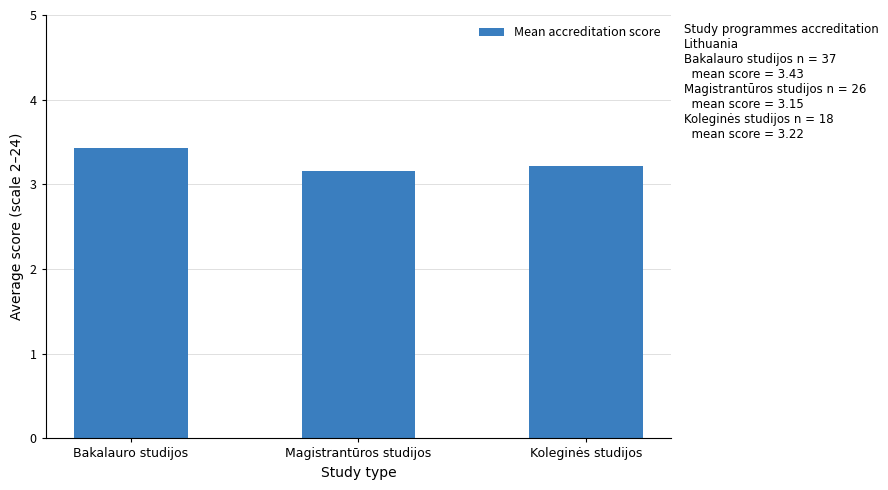

True or false: the data shows 5.5 at Magistrantūros studijos.

False